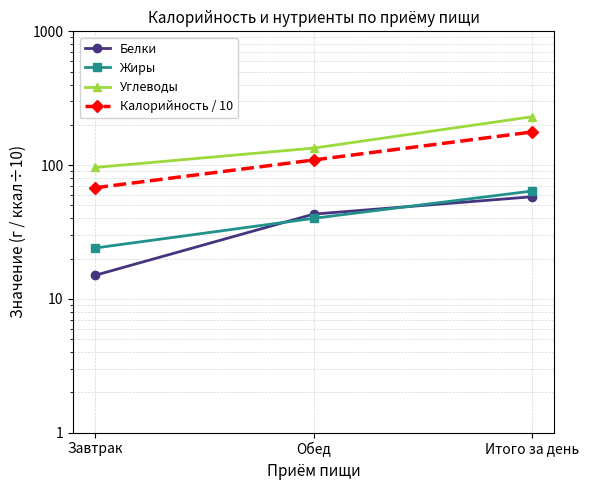

What is the lowest value of the Калорийность / 10 series?

67.7